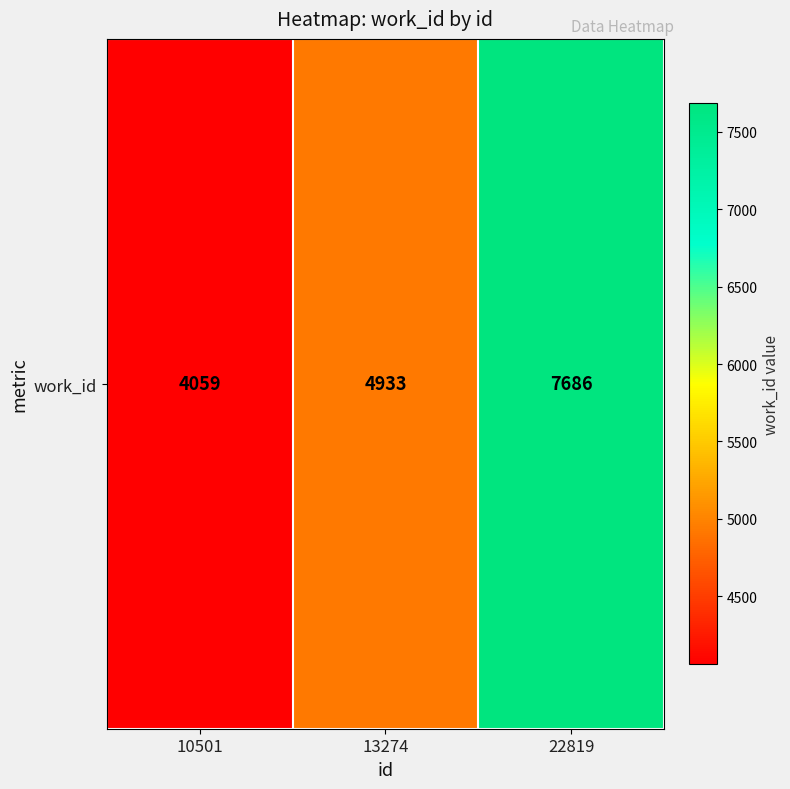

Count the number of data series in this chart.

1